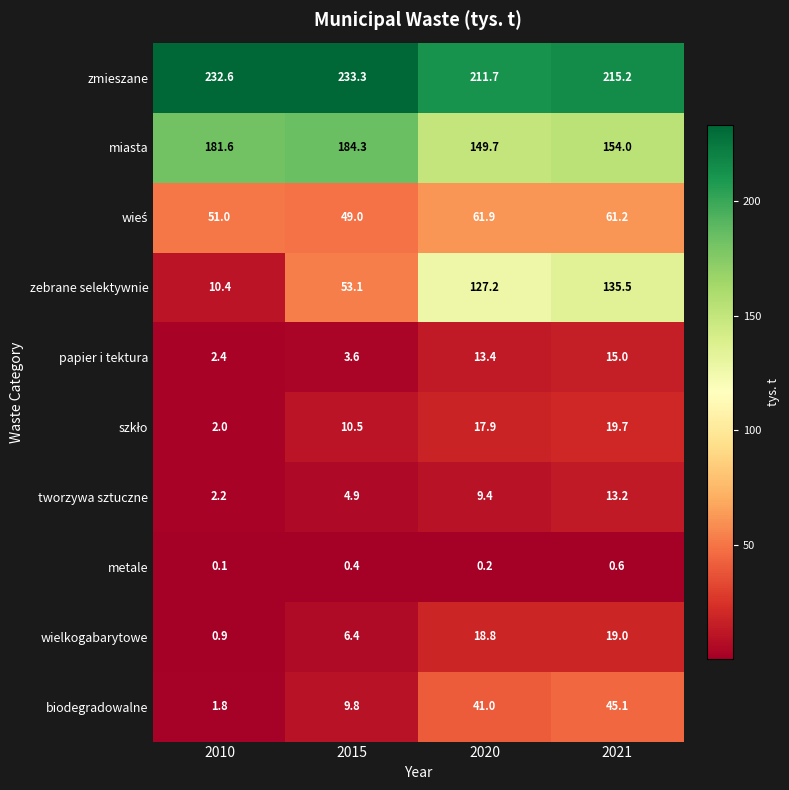

How many distinct data groups are displayed?

10